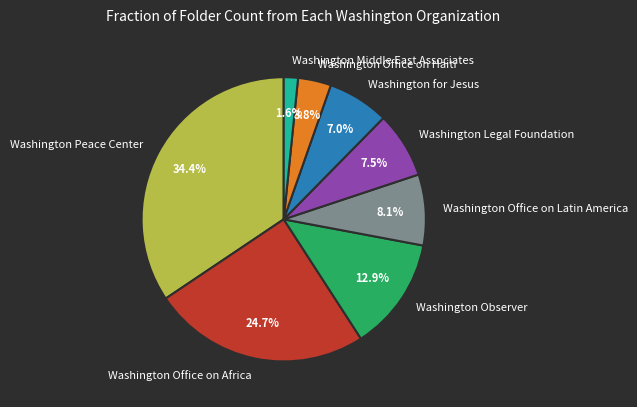

To the nearest percent, what is the combined percentage of Washington Middle East Associates and Washington Legal Foundation?

9%